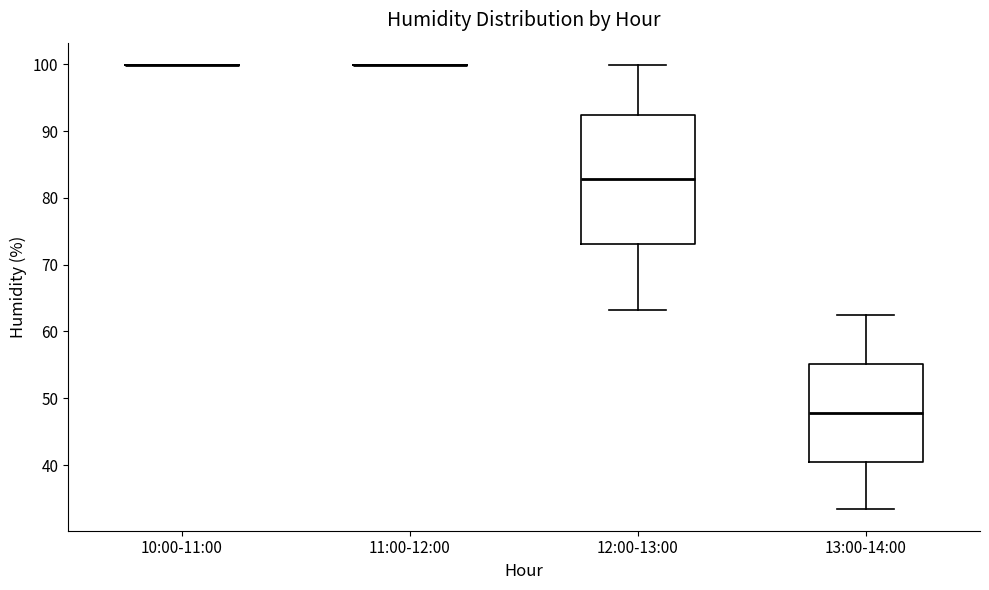

Reading left to right, transcribe this box plot: for each box, give where its median line is, the range the box spans, and where its two whiskers end, as read against the y-axis. The values are not printed on the chart, so give them approximately, as read against the axis.

10:00-11:00: box collapsed to a line at 100, whiskers 100 to 100
11:00-12:00: box collapsed to a line at 100, whiskers 100 to 100
12:00-13:00: median 83, box 73 to 92, whiskers 63 to 100
13:00-14:00: median 48, box 40 to 55, whiskers 34 to 63